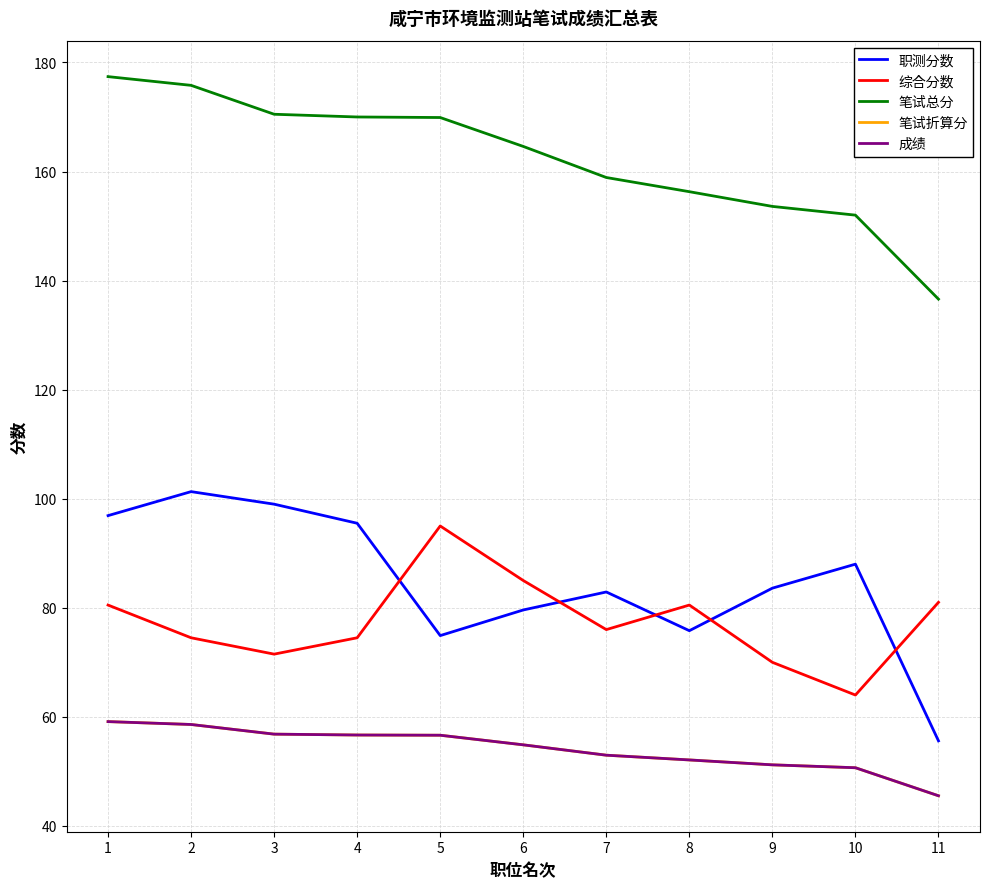

Does the chart have visible grid lines?

Yes